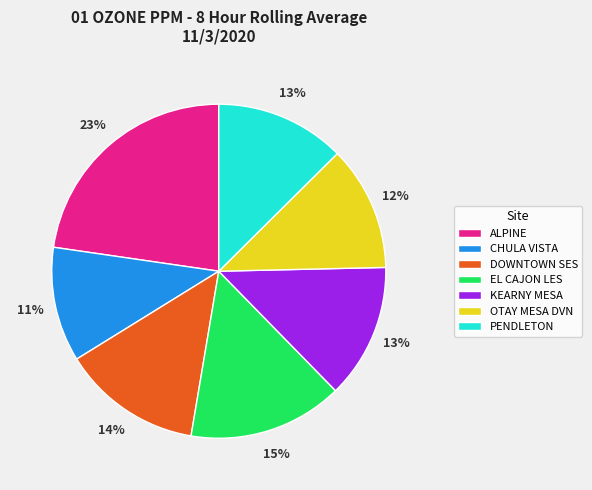

How many slices are in this pie chart?

7